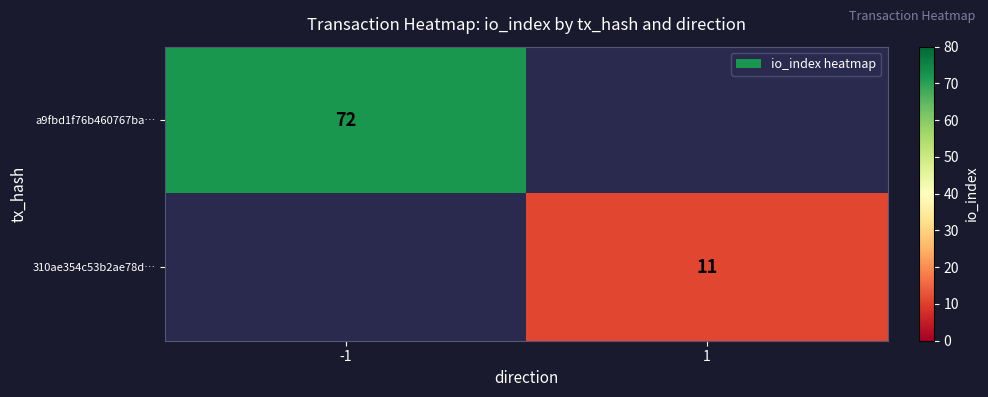

The value of a9fbd1f76b460767ba… at -1 is 104.3. True or false?

False